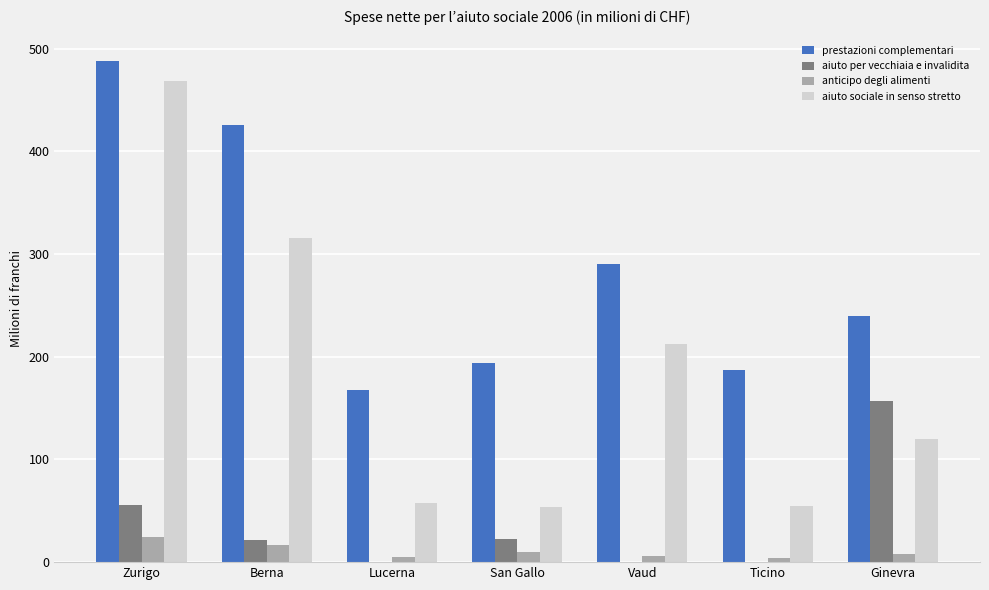

Where is aiuto per vecchiaia e invalidita nearest to the value 78?

Zurigo